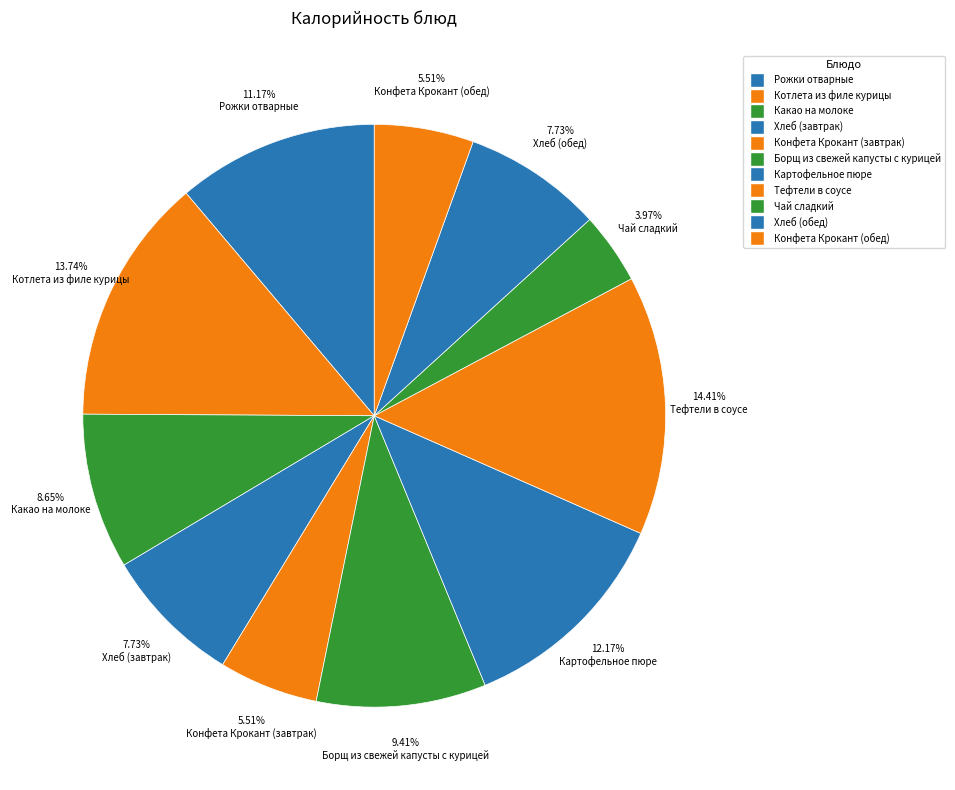

To the nearest percent, what is the average slice percentage?

9%